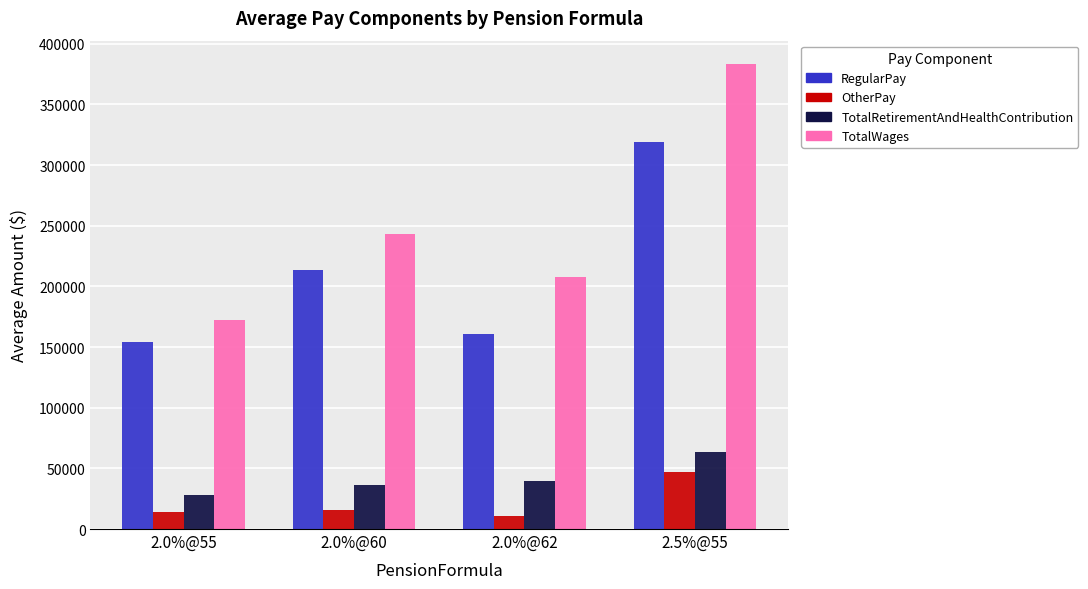

What is the label of the 3rd bar from the left?

2.0%@62